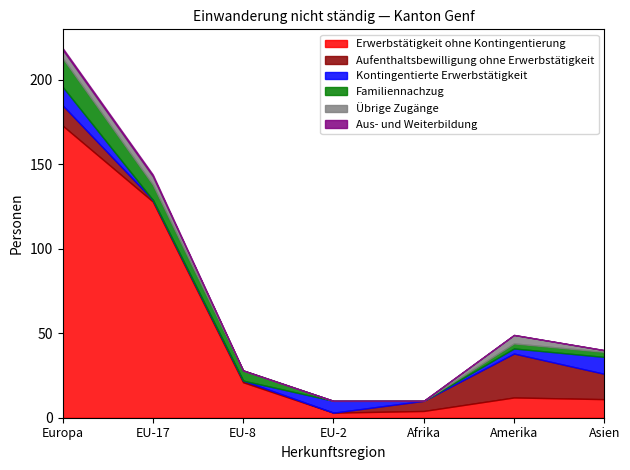

What is the greatest value displayed?

173